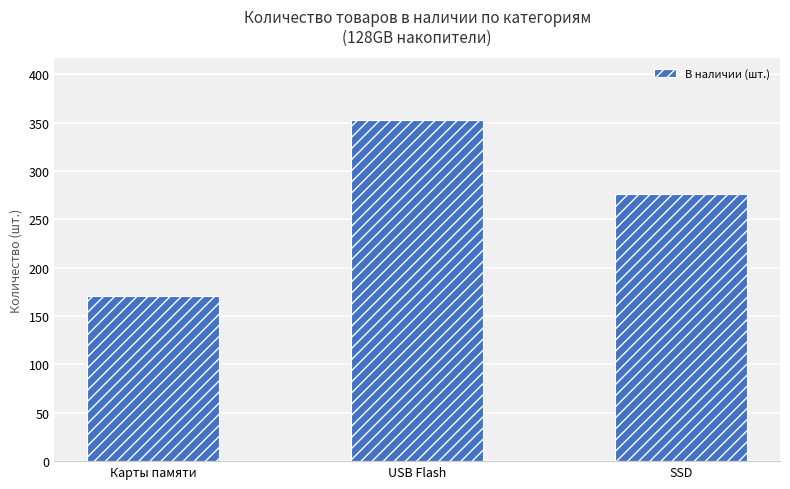

Where is the data nearest to the value 262?

SSD